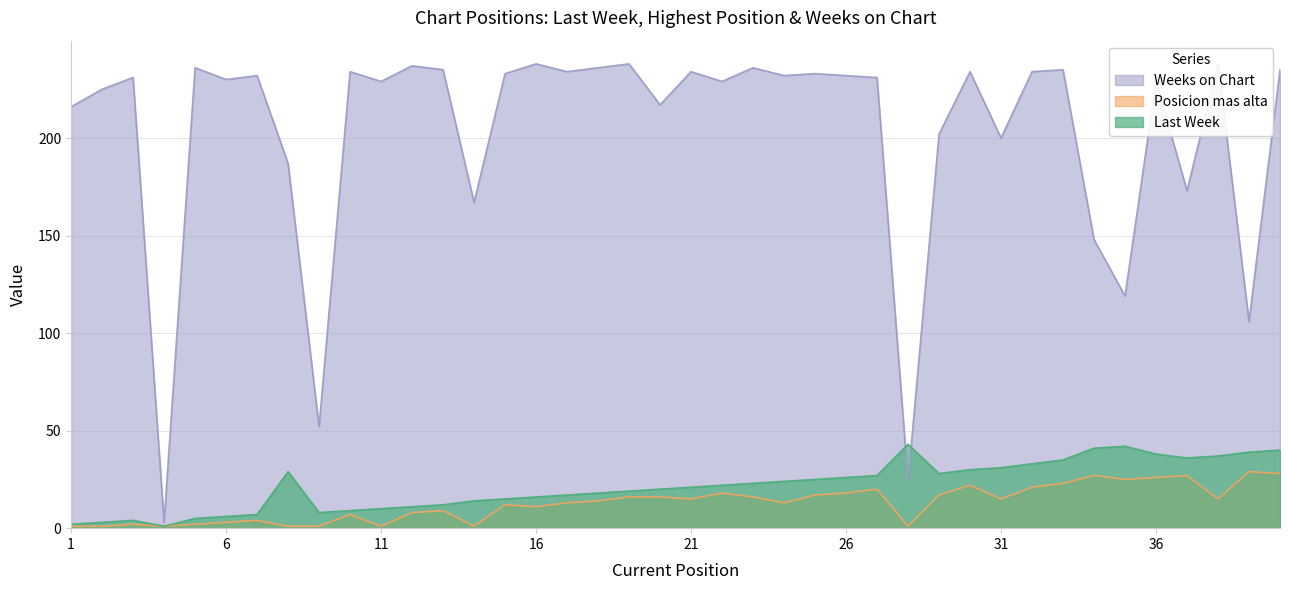

How many values in the Posicion mas alta series are below 15?

20